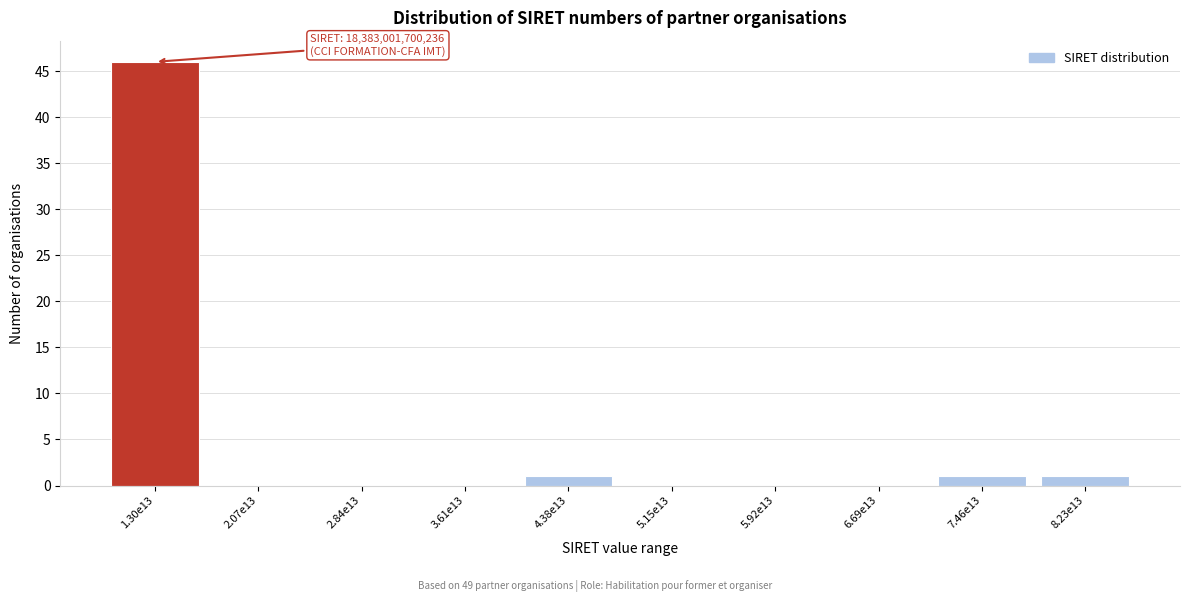

Reading left to right, list all the values displayed in this chart.

1.30e13=46	2.07e13=0	2.84e13=0	3.61e13=0	4.38e13=1	5.15e13=0	5.92e13=0	6.69e13=0	7.46e13=1	8.23e13=1